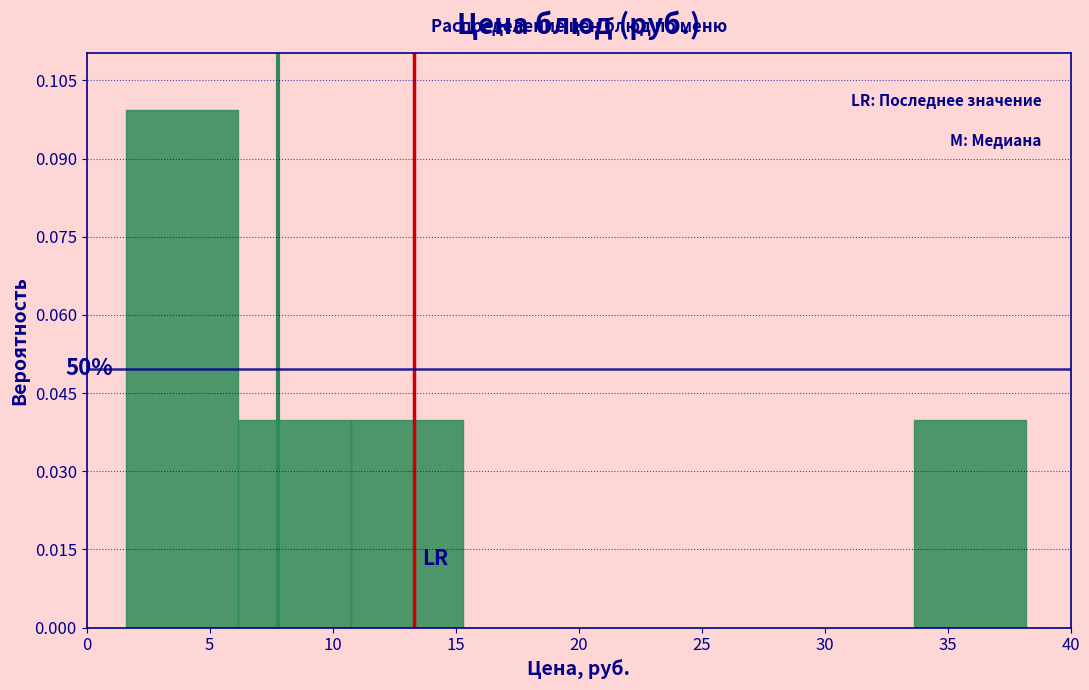

Which range on the x-axis has the tallest bar?

1.5 to 6.0